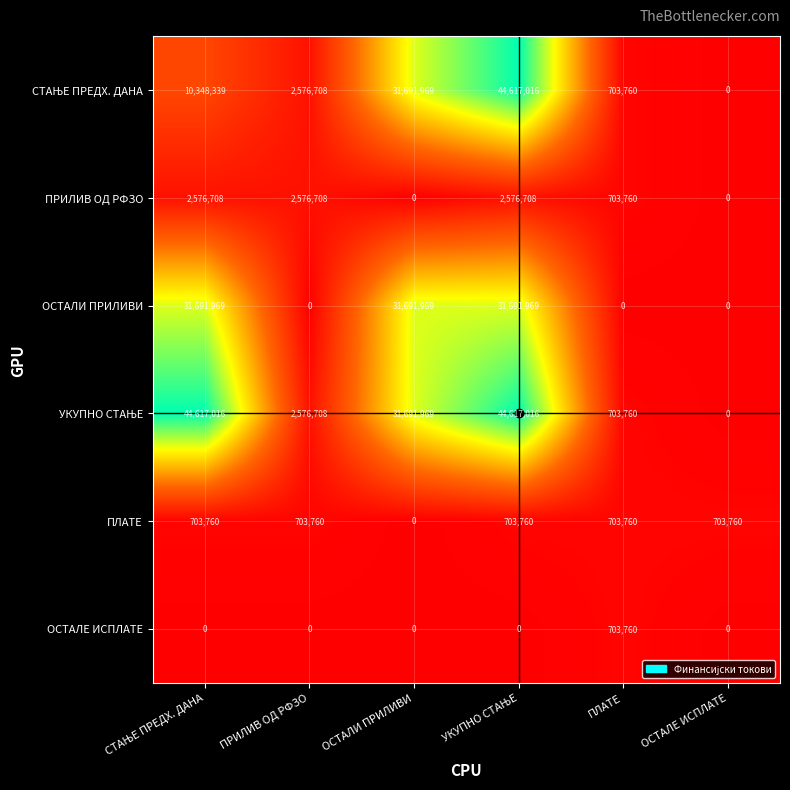

What is the total value across all series at ОСТАЛИ ПРИЛИВИ?

95075907